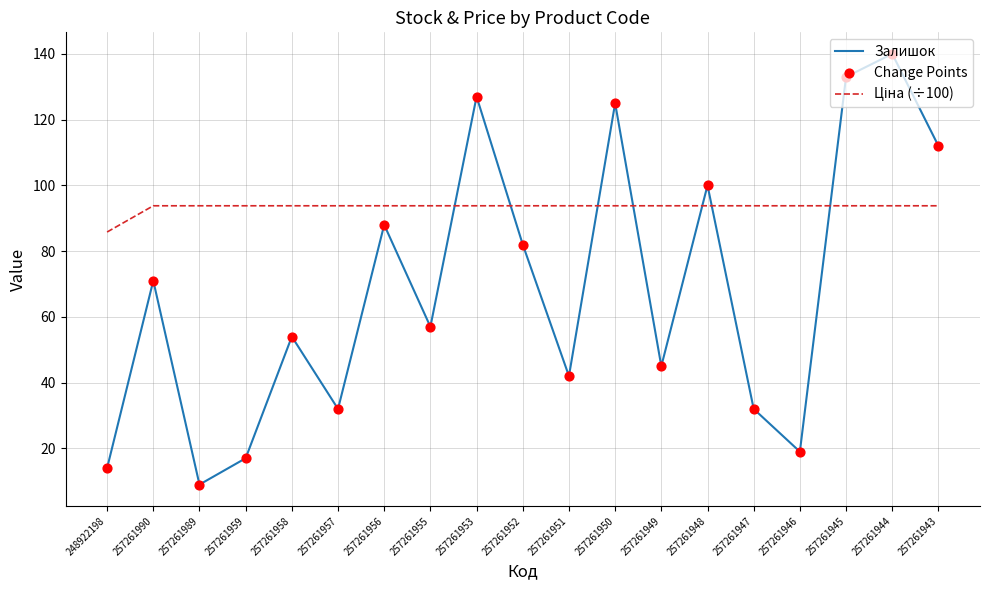

What is the total value across all series at 257261990?

164.8